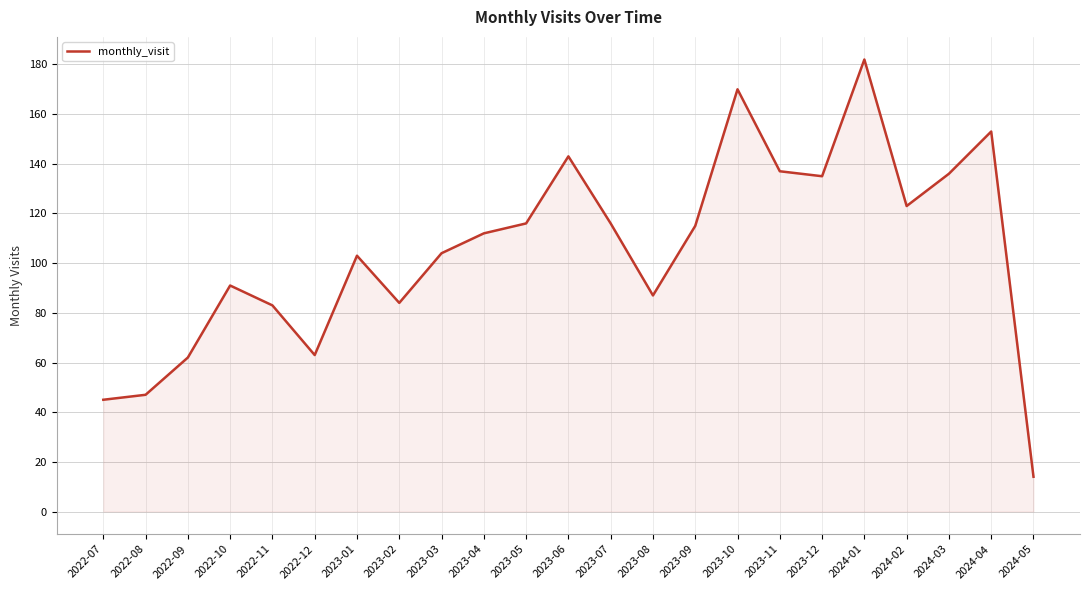

What is the minimum value shown in the chart?

14